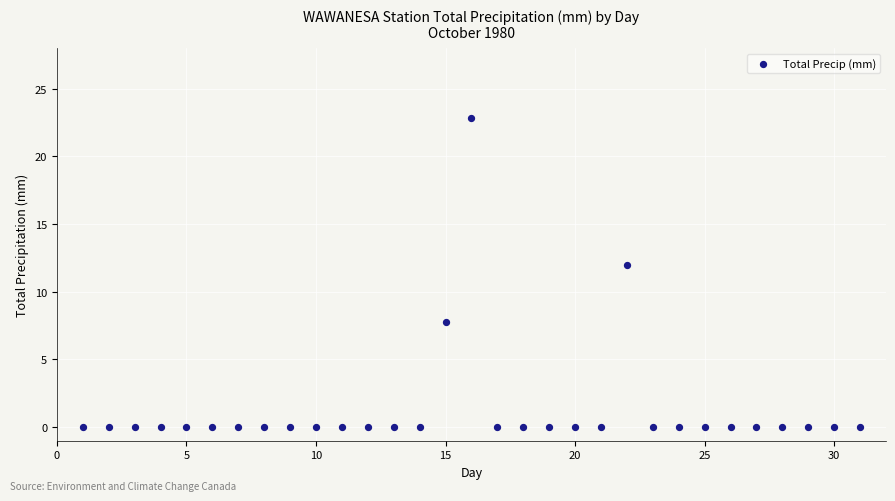

What Y value in the scatter plot is closest to 11?

12.0